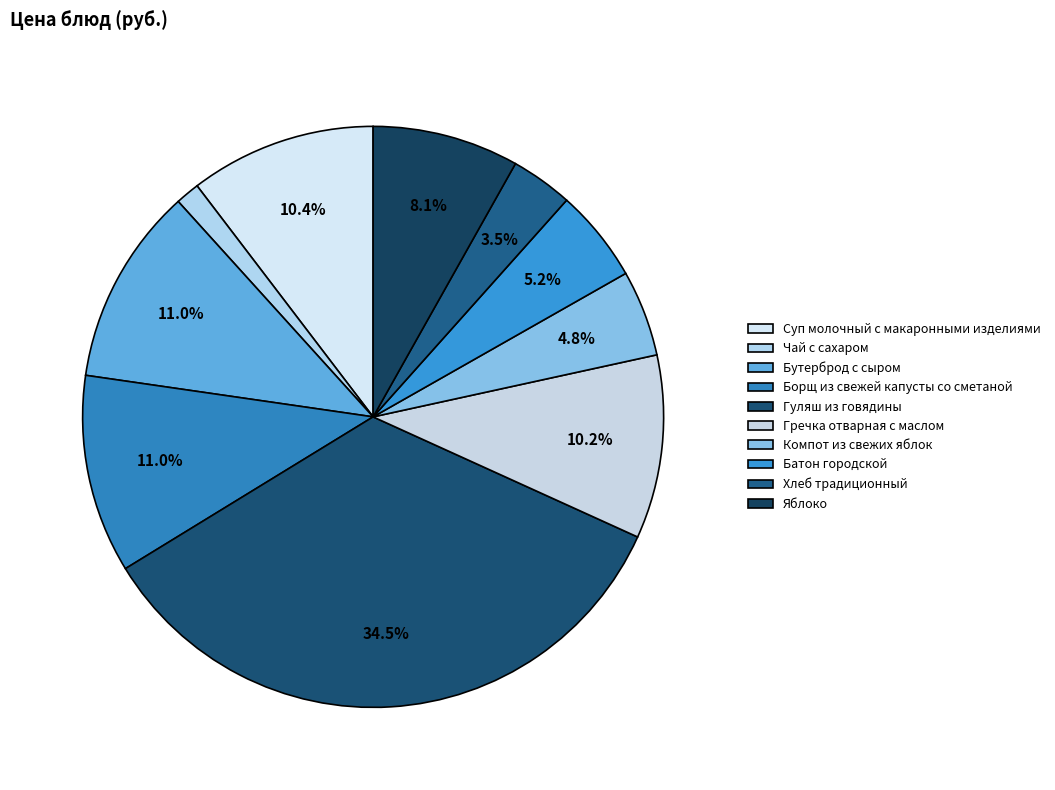

True or false: Бутерброд с сыром accounts for 11% of the total.

True